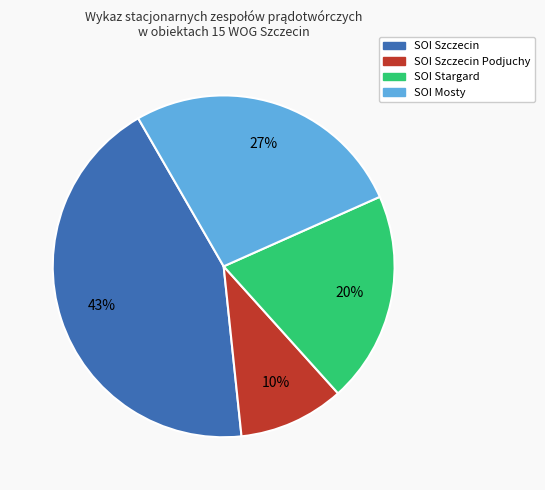

To the nearest percent, what is the difference between the largest and smallest slice percentages?

33%